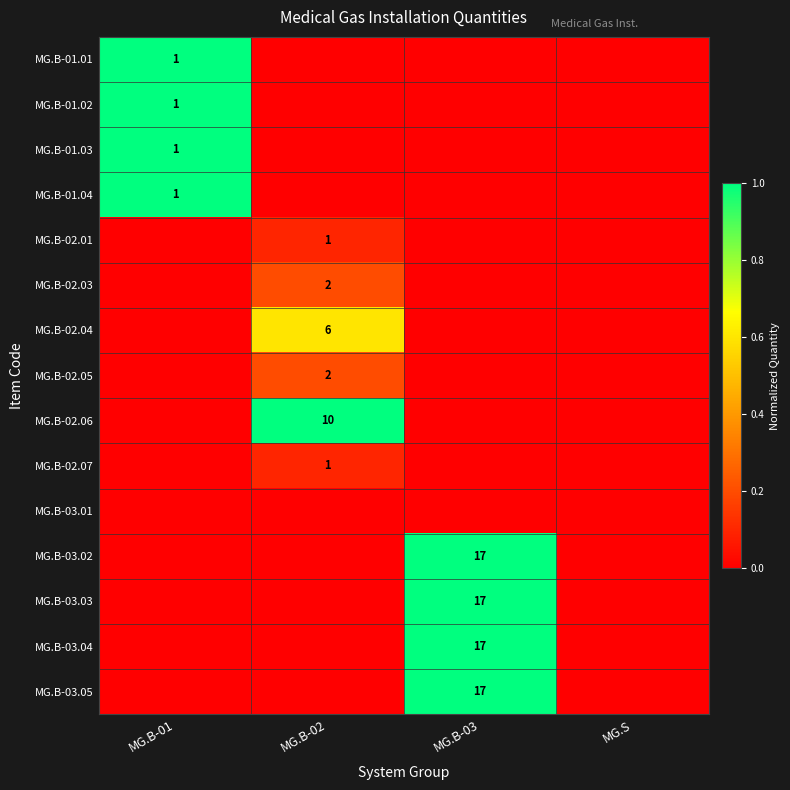

The value of MG.B-02.07 at MG.B-02 is 1. True or false?

True